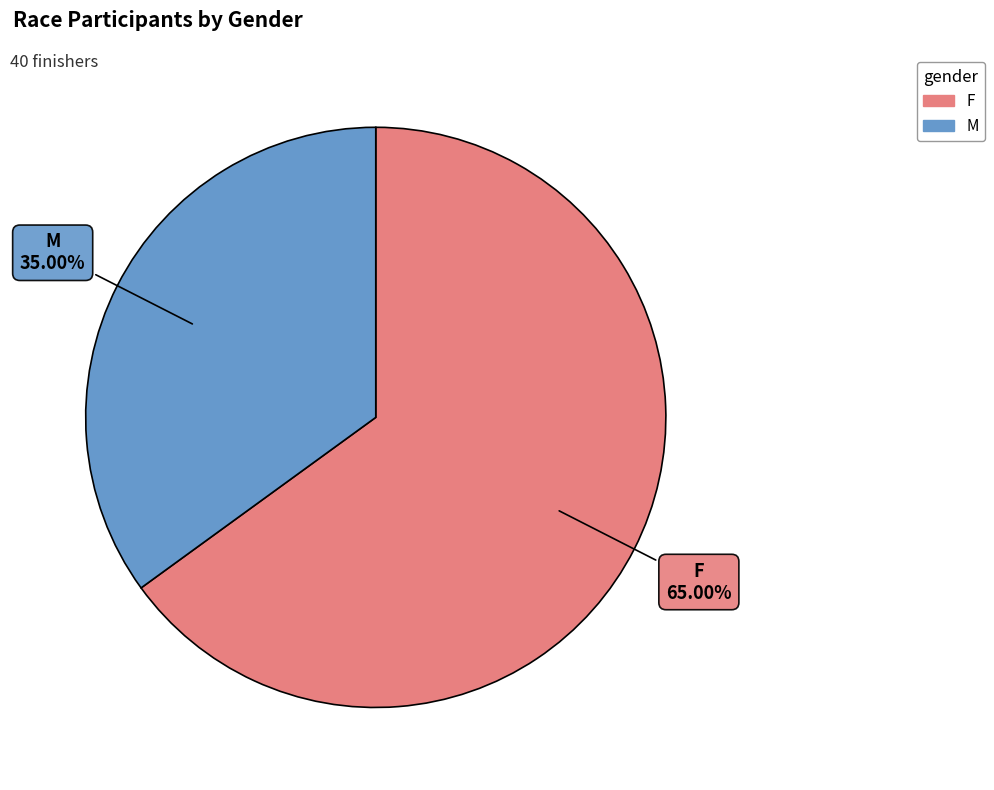

What percentage is the M slice, to the nearest percent?

35%